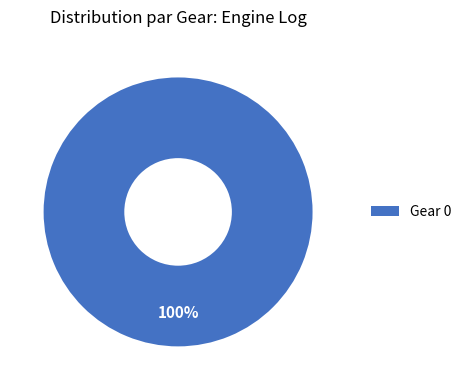

Is there a majority slice in this chart?

Yes